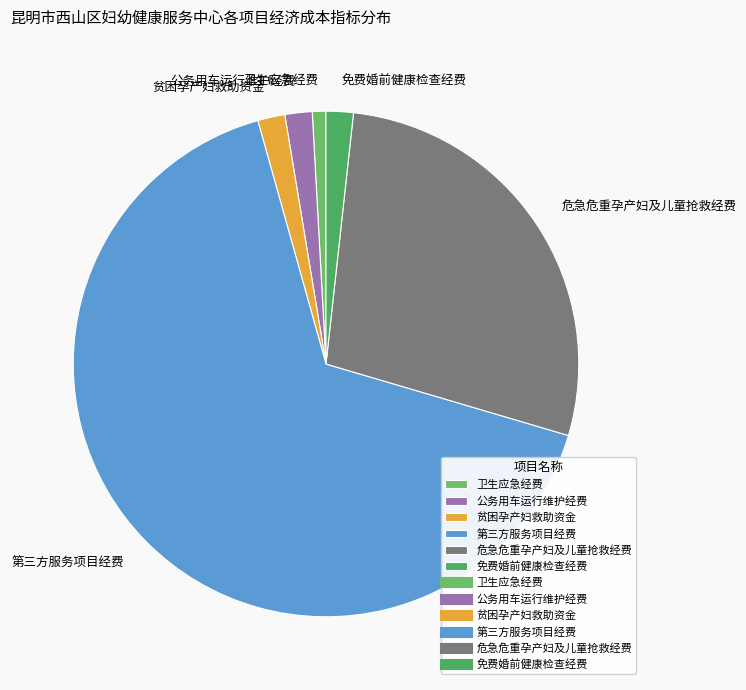

Does any single category account for the majority?

Yes